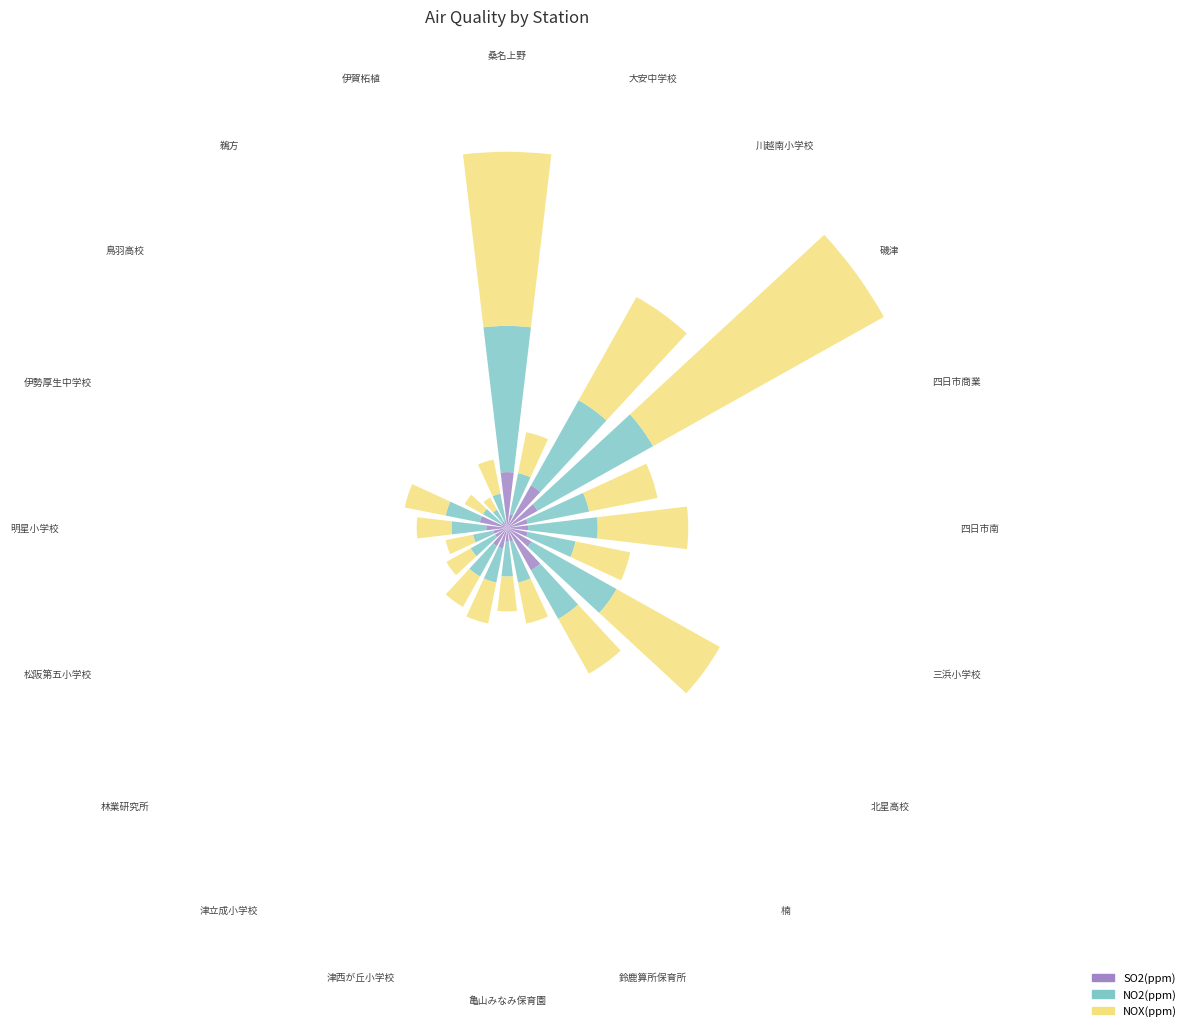

Does the chart contain any negative values?

No